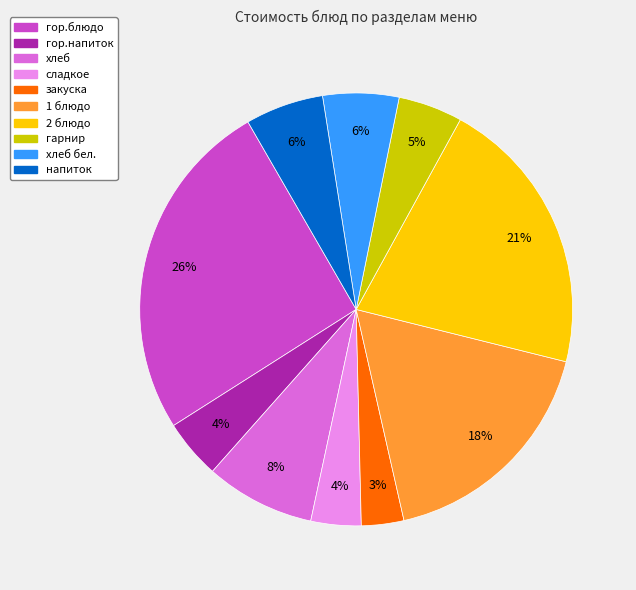

Which category has the smallest portion of the pie?

закуска